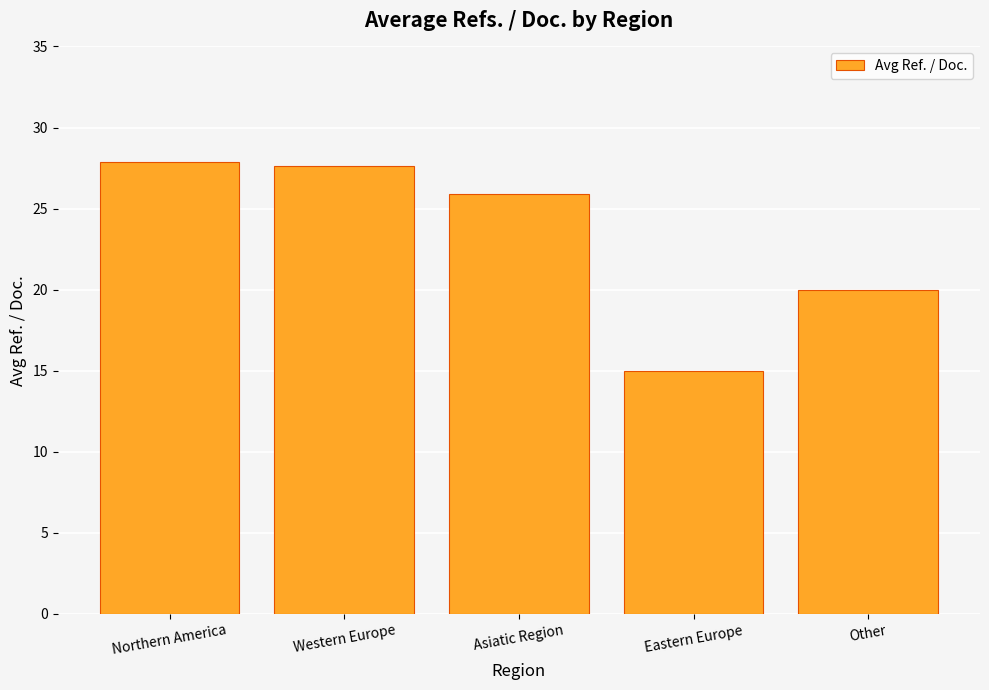

What is the change in value from Northern America to Other?

-7.9